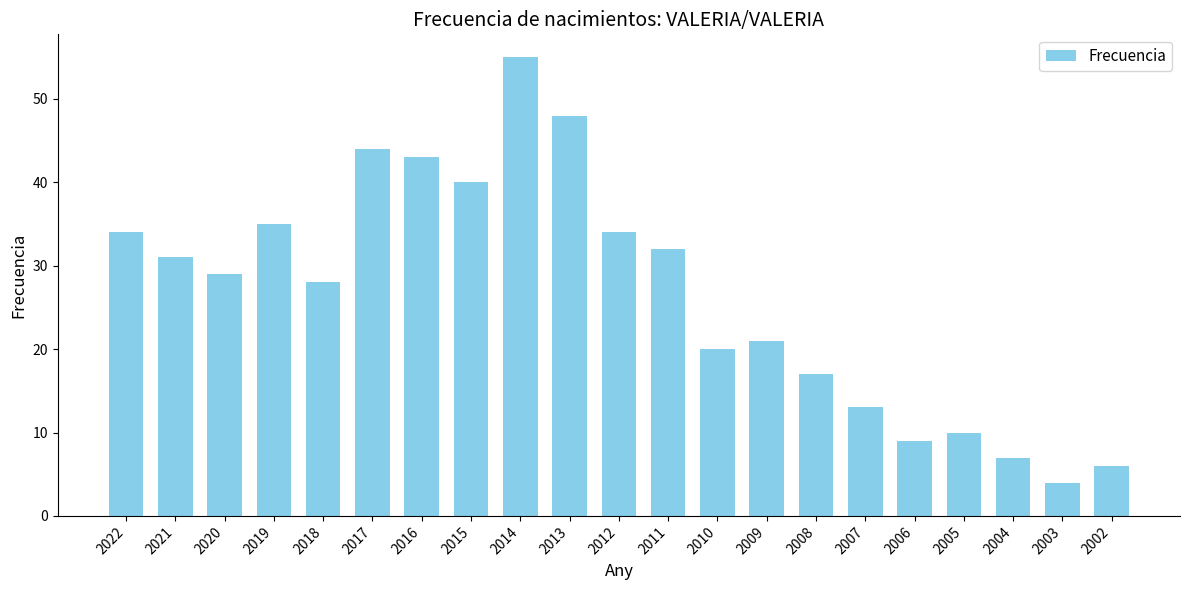

Where does the data first go above 29?

2022